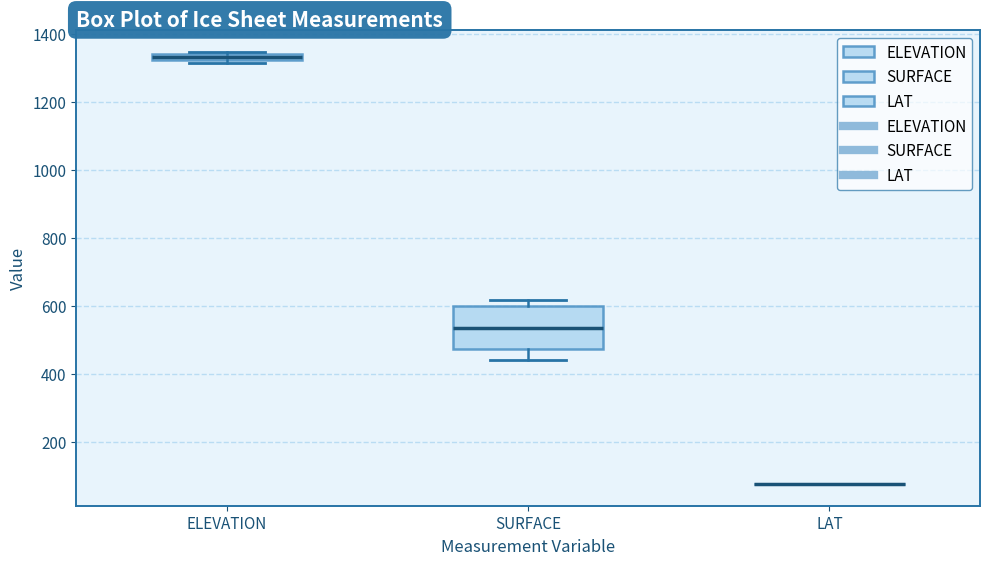

Comparing the boxes themselves (not the whiskers), which one is the tallest?

SURFACE